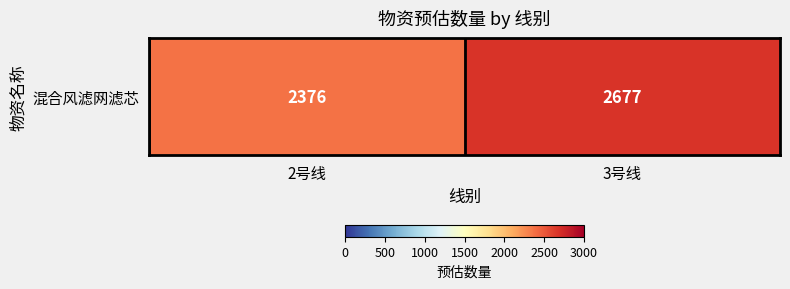

Reading left to right, extract all data points from this chart.

2号线=2376	3号线=2677